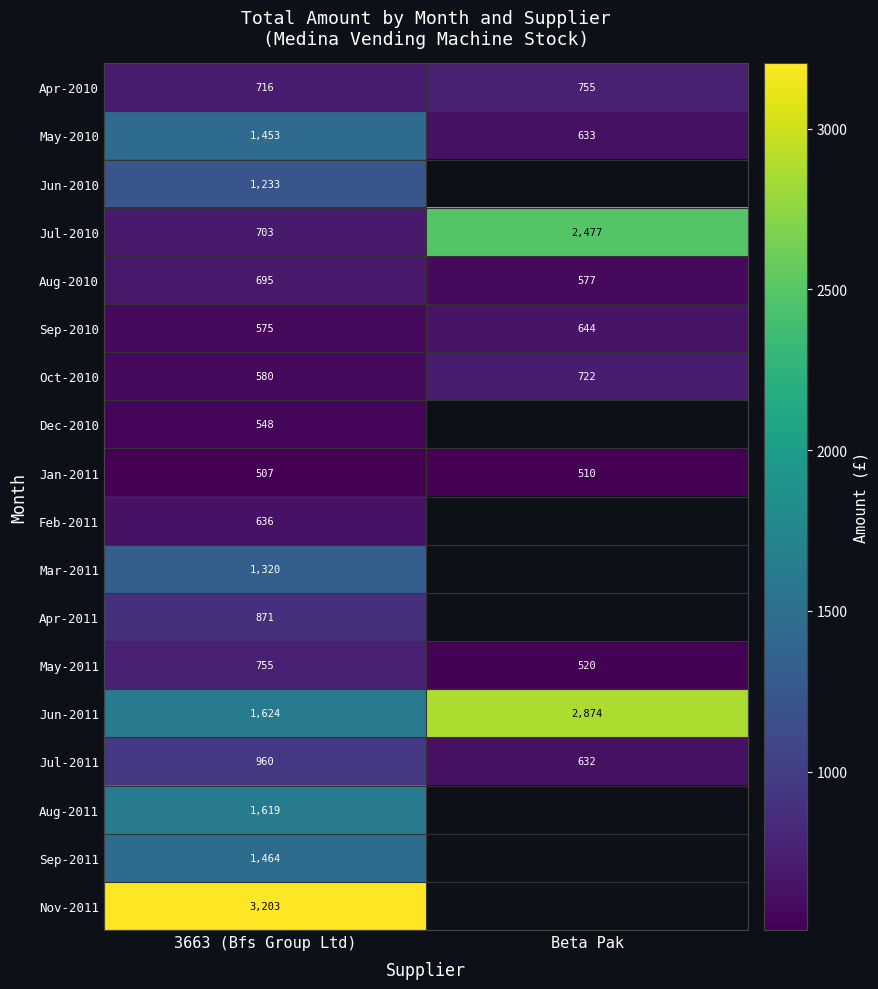

Which category has the highest value in the Jun-2011 series?

Beta Pak